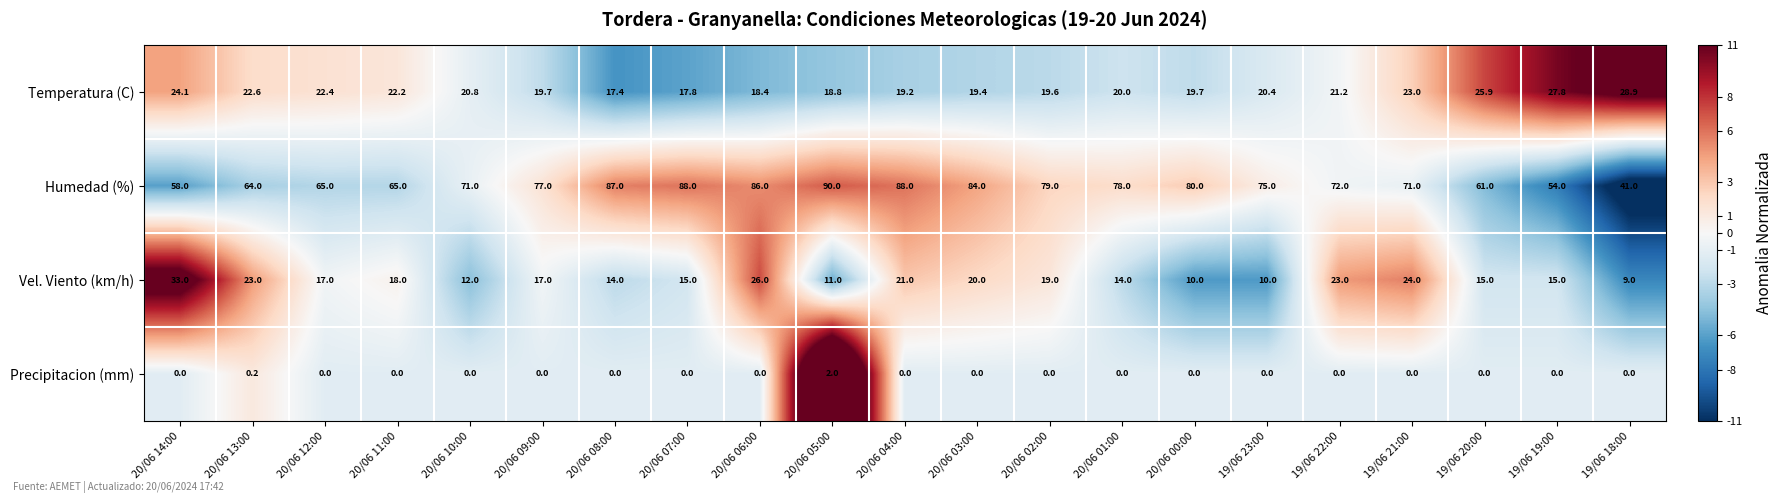

Between 19/06 23:00 and 19/06 20:00, which series saw the biggest shift?

Humedad (%)